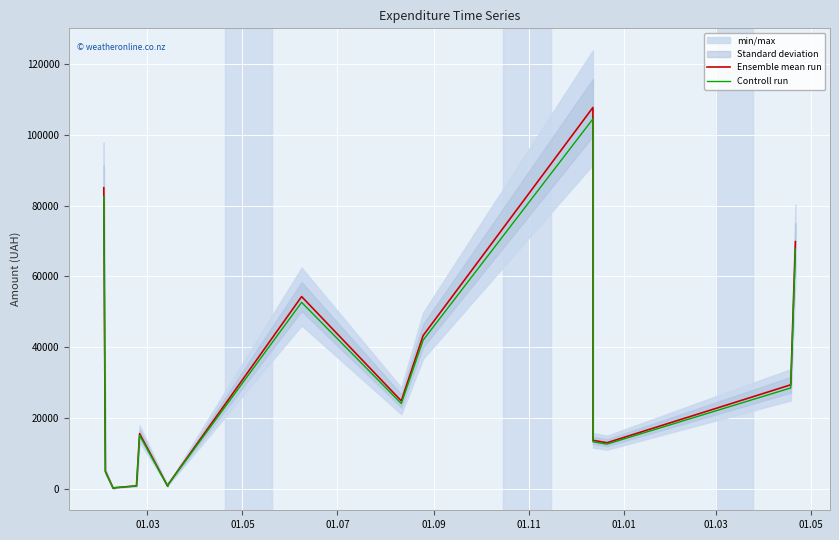

What is the label of the 5th point from the left?

01.11